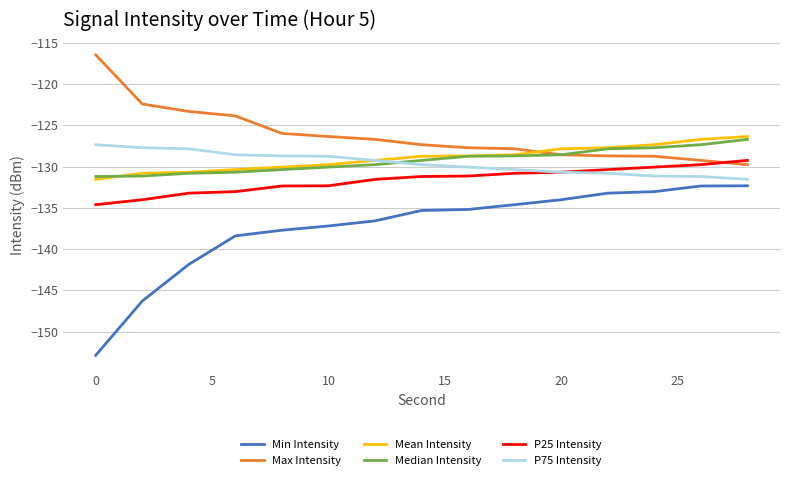

Rank the series by their maximum value, from highest to lowest.

Max Intensity, Mean Intensity, Median Intensity, P75 Intensity, P25 Intensity, Min Intensity